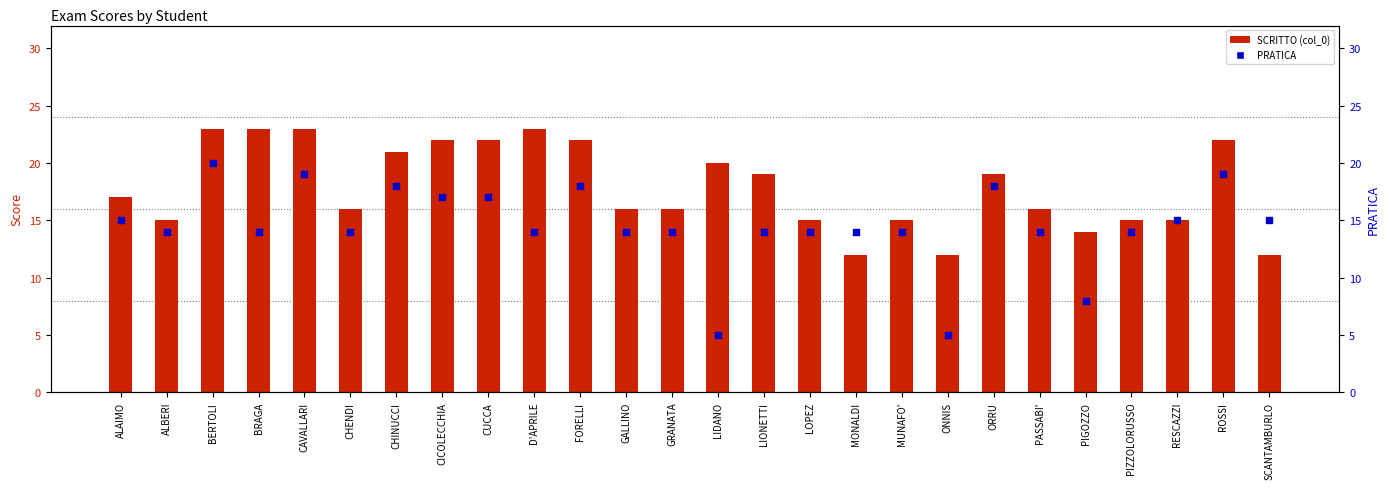

At which category is the sum across all series the highest?

BERTOLI